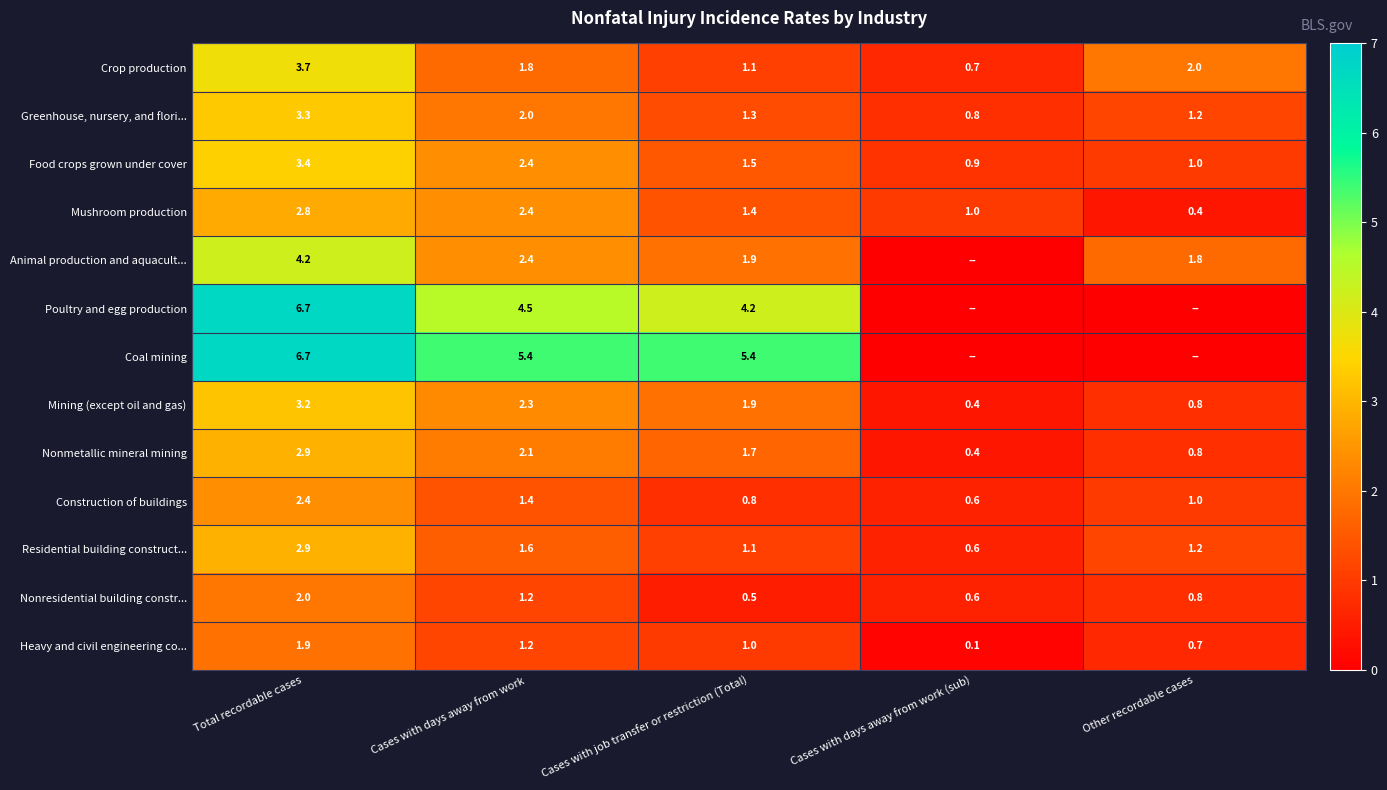

How many values in the Nonmetallic mineral mining series exceed 1?

3